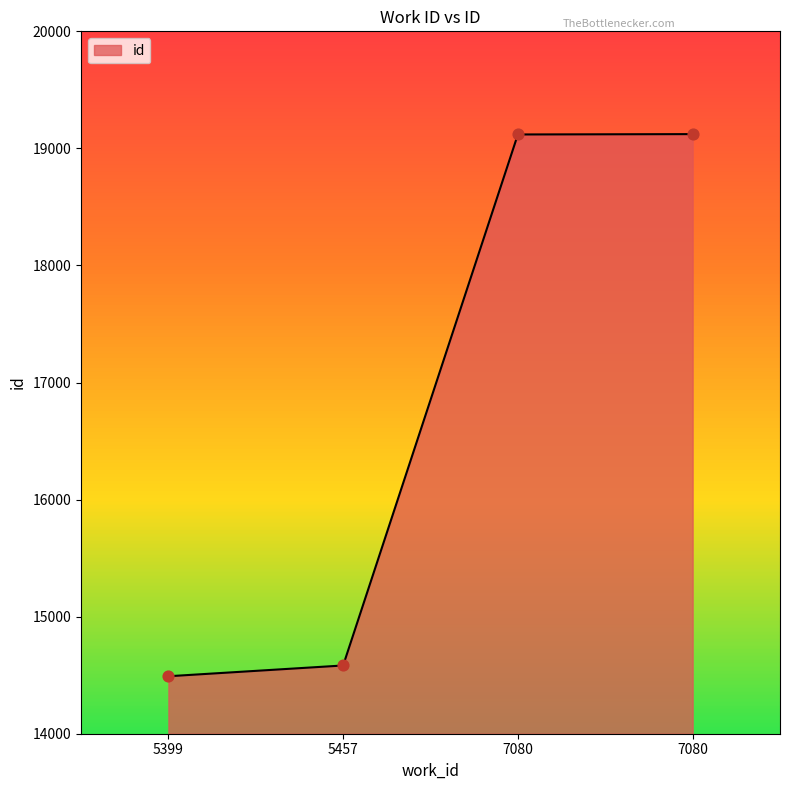

What is the ratio of the value at 7080 to the value at 5457?

1.3